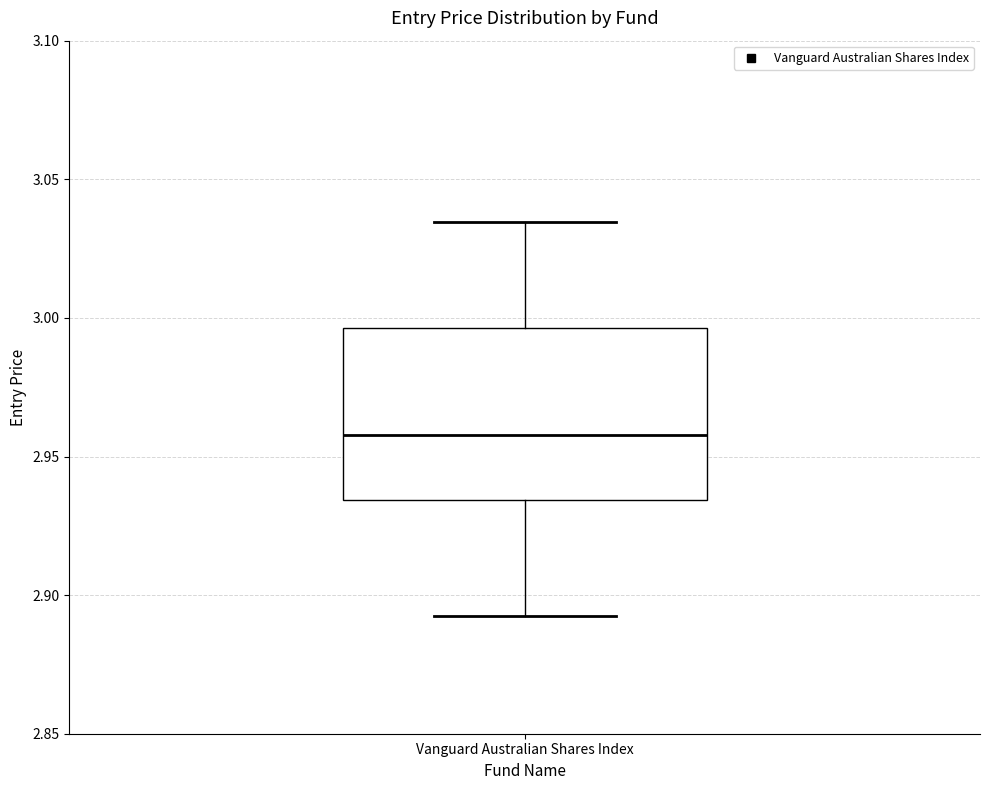

Read this box plot against the y-axis: the position of the median line, the range covered by the box, and the ends of both whiskers. The values are not printed on the chart, so give them approximately, as read against the axis.

median 2.960, box 2.935 to 2.995, whiskers 2.890 to 3.035